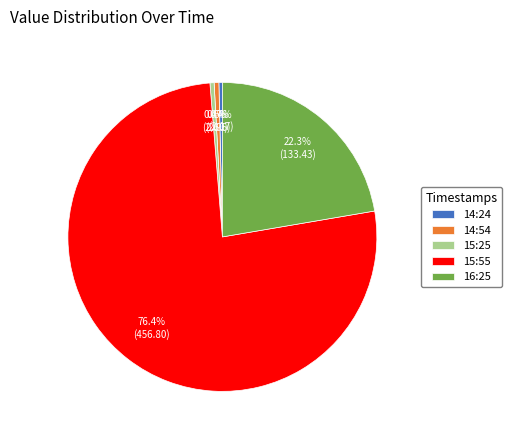

Which category has the biggest portion of the pie?

15:55